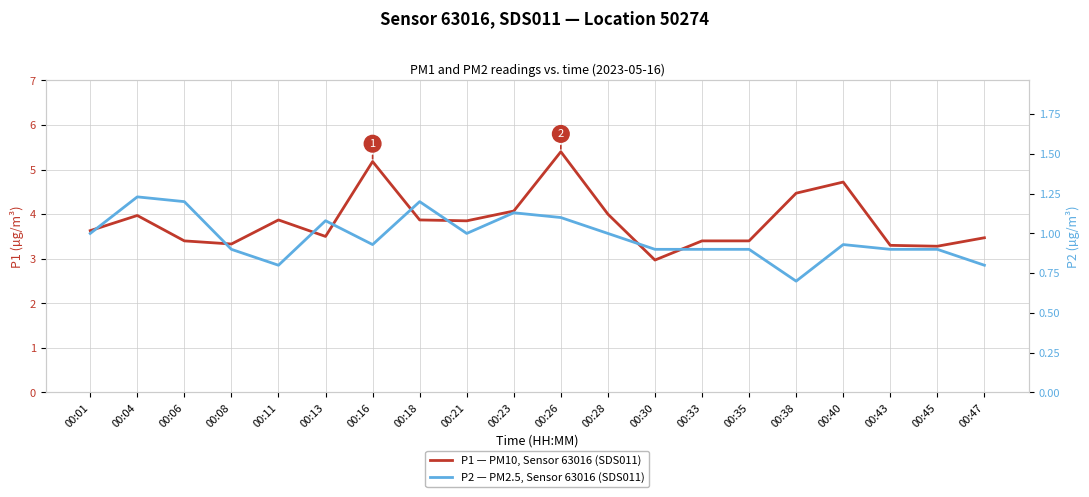

What is the value of the P1 — PM10, Sensor 63016 (SDS011) point at the 7th from the left?

5.2